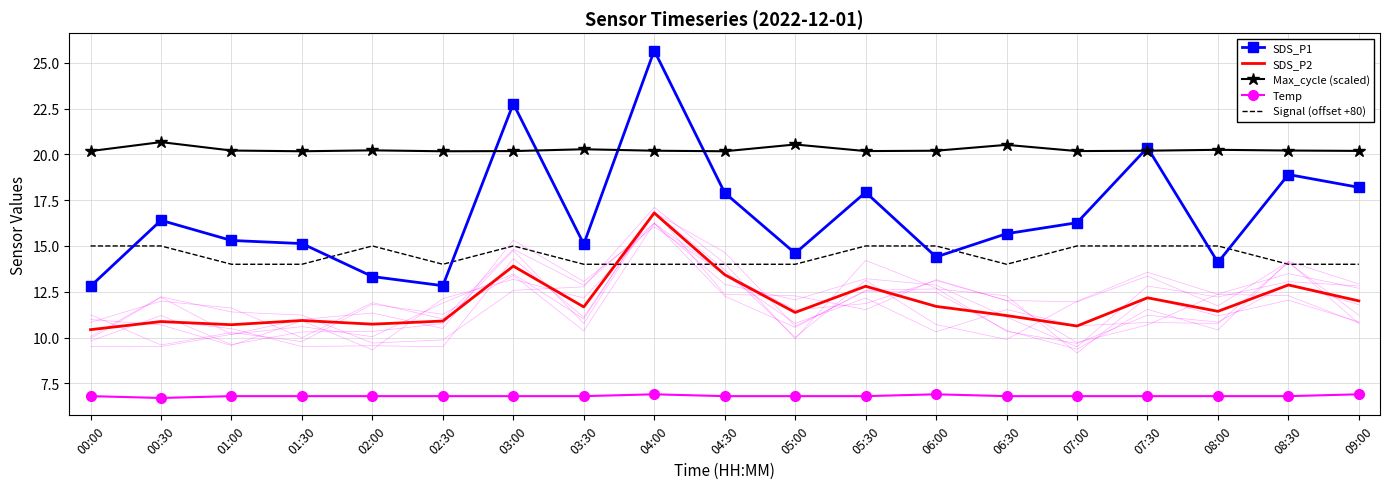

What is the highest value of the SDS_P1 series?

25.7